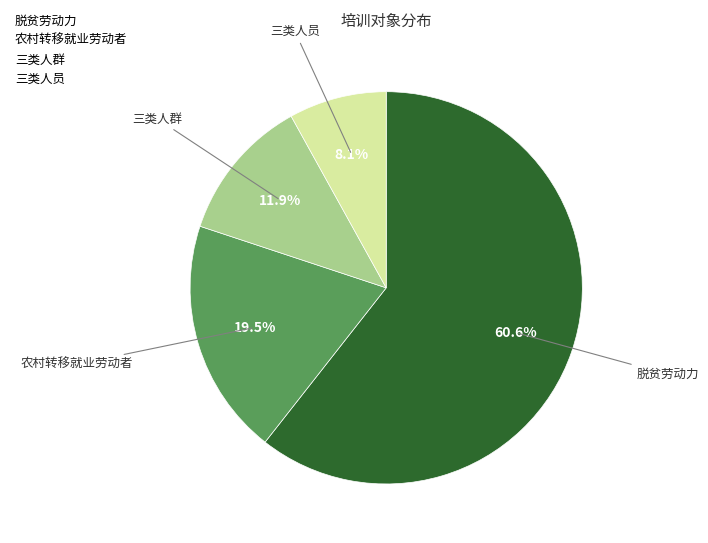

To the nearest percent, what portion does 三类人群 represent?

12%